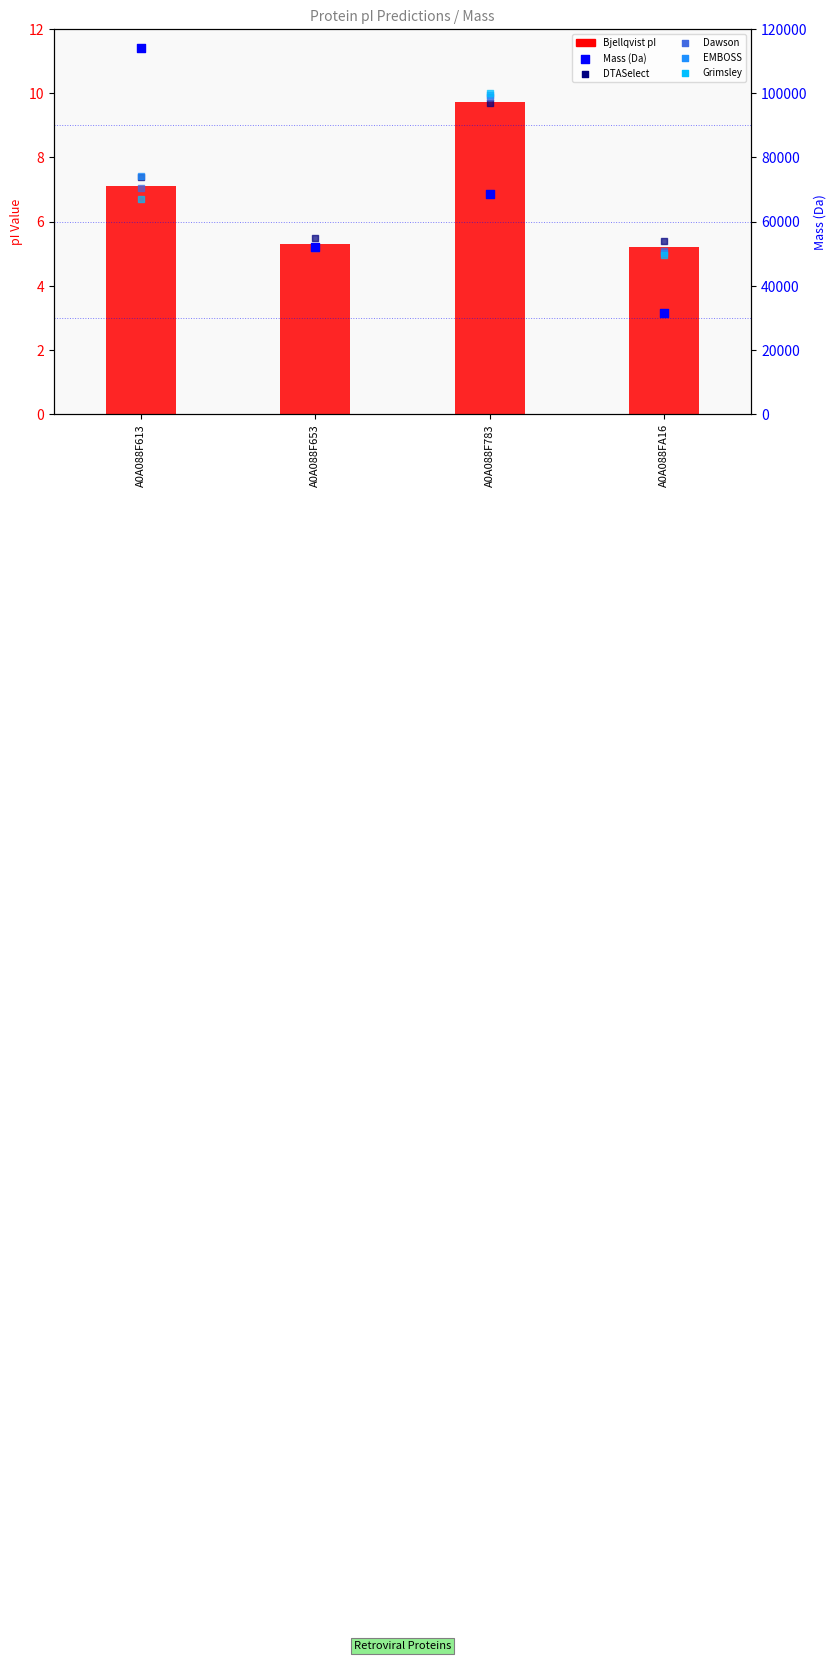

Which series contains the highest Y value?

Mass (Da)